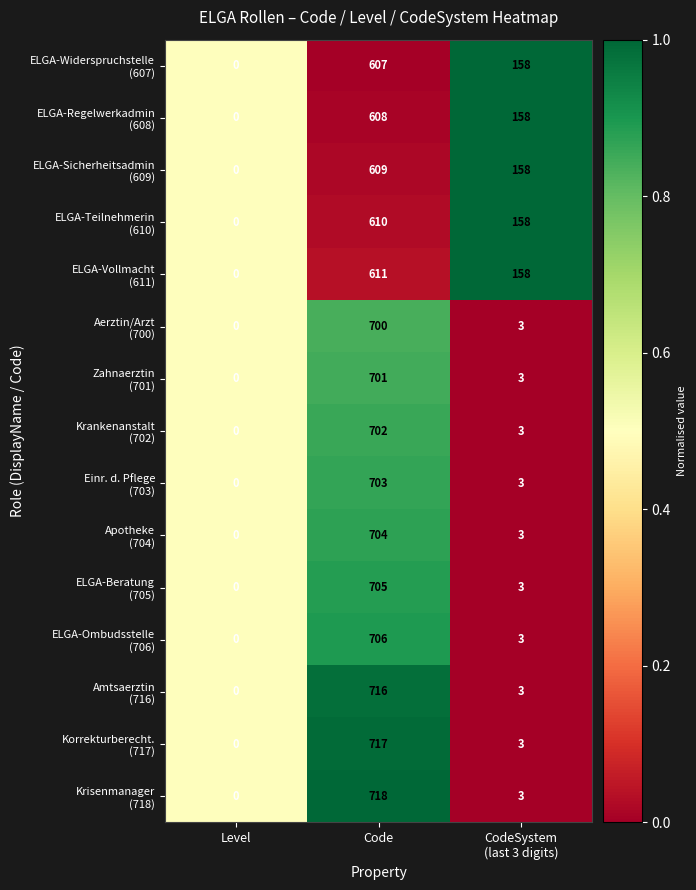

What is the spread (max minus min) of values at Code?

111